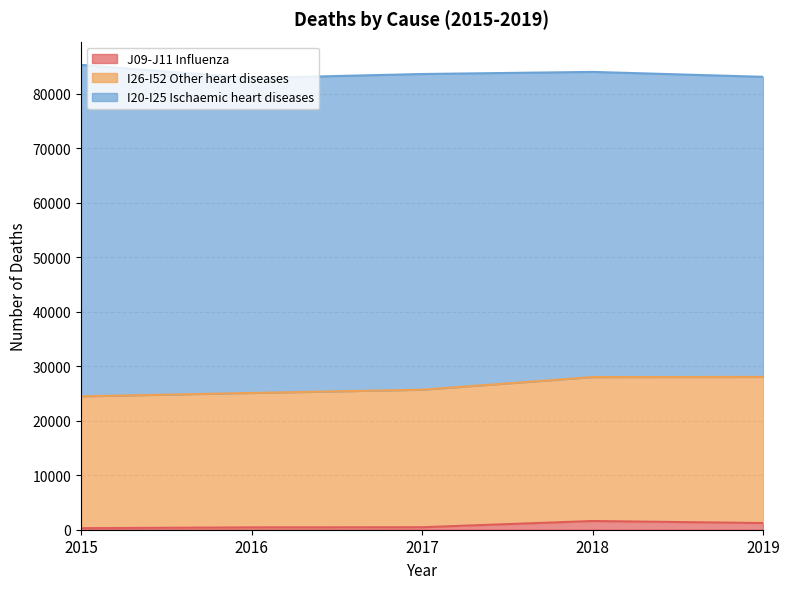

What is the approximate value of J09-J11 Influenza at 2015, to the nearest 100?

300